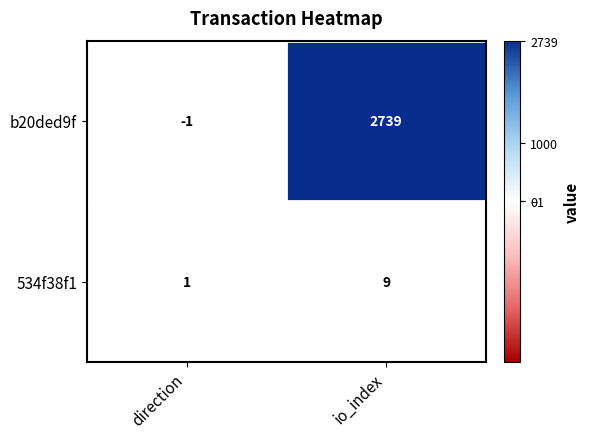

True or false: b20ded9f has a value of -1 at direction.

True